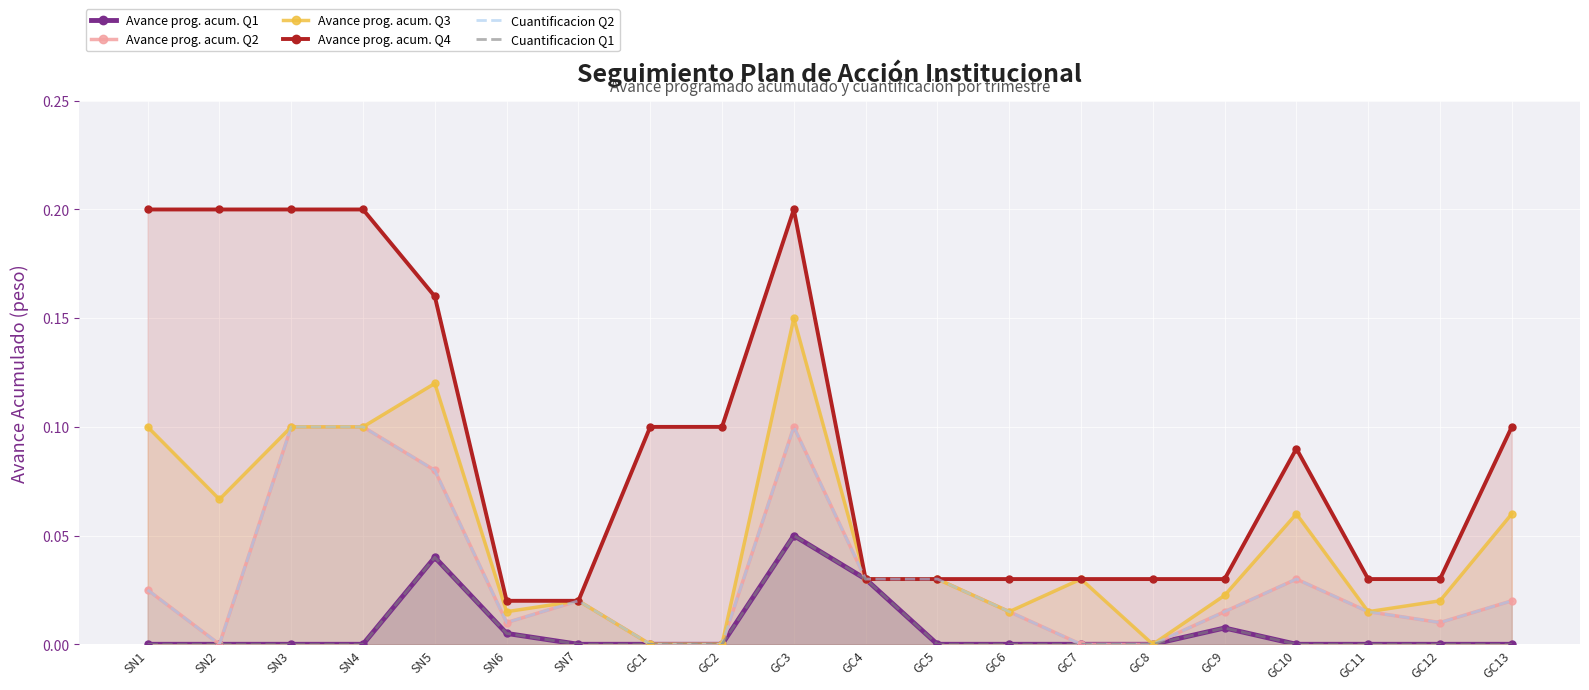

True or false: Avance prog. acum. Q3 has a value of 0.0 at GC7.

False